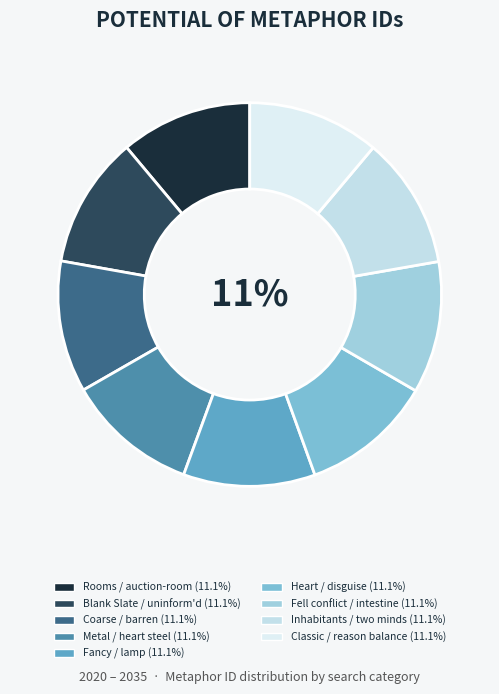

What percentage is the Coarse / barren slice, to the nearest percent?

11%